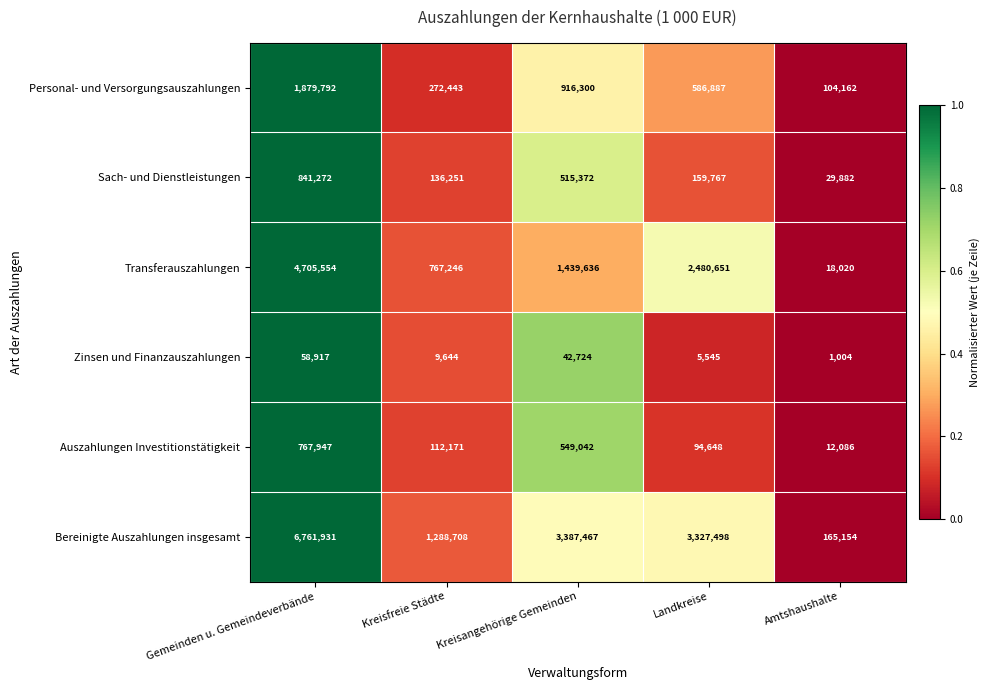

The Auszahlungen Investitionstätigkeit series shows 3296 at Amtshaushalte. True or false?

False